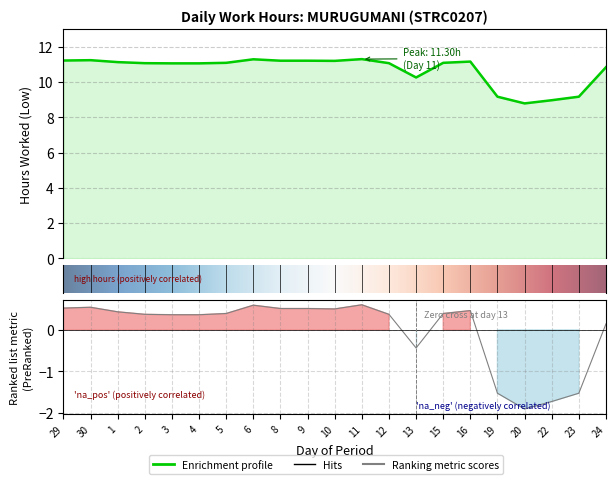

Between 29 and 11, which is larger?

11